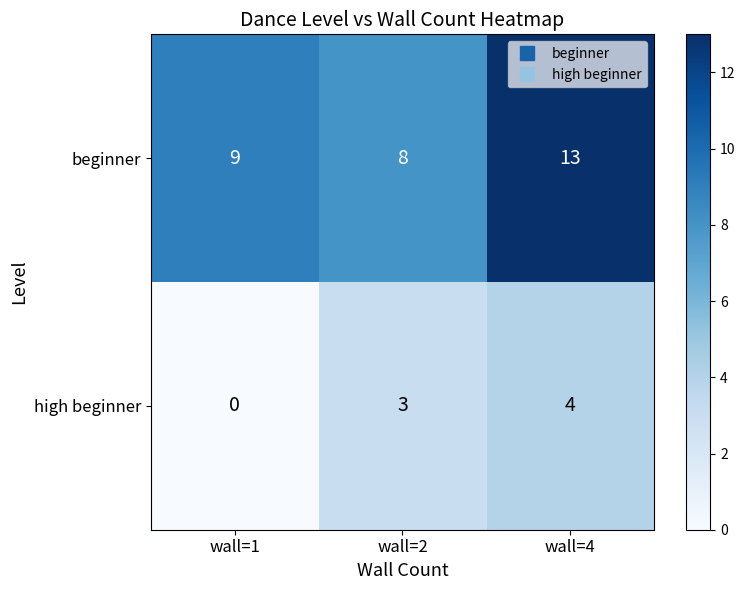

What value does the high beginner series have at wall=2?

3